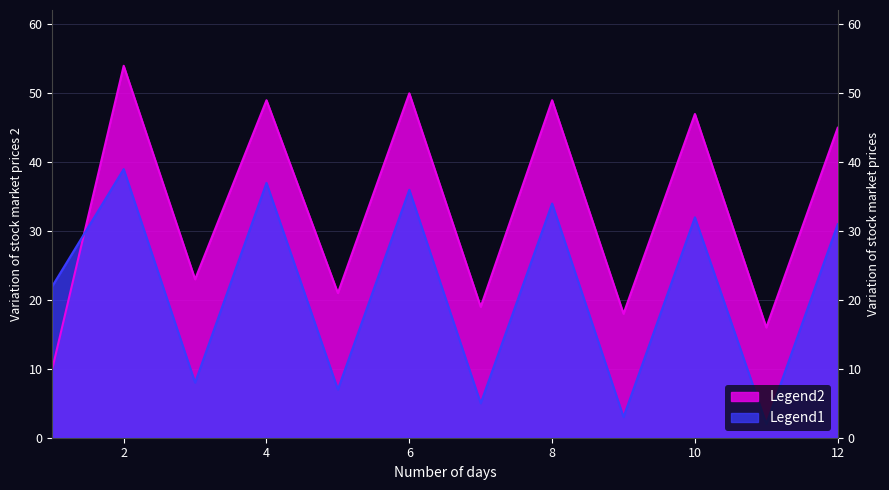

What is the difference between the maximum and minimum values in the Legend2 series?

44